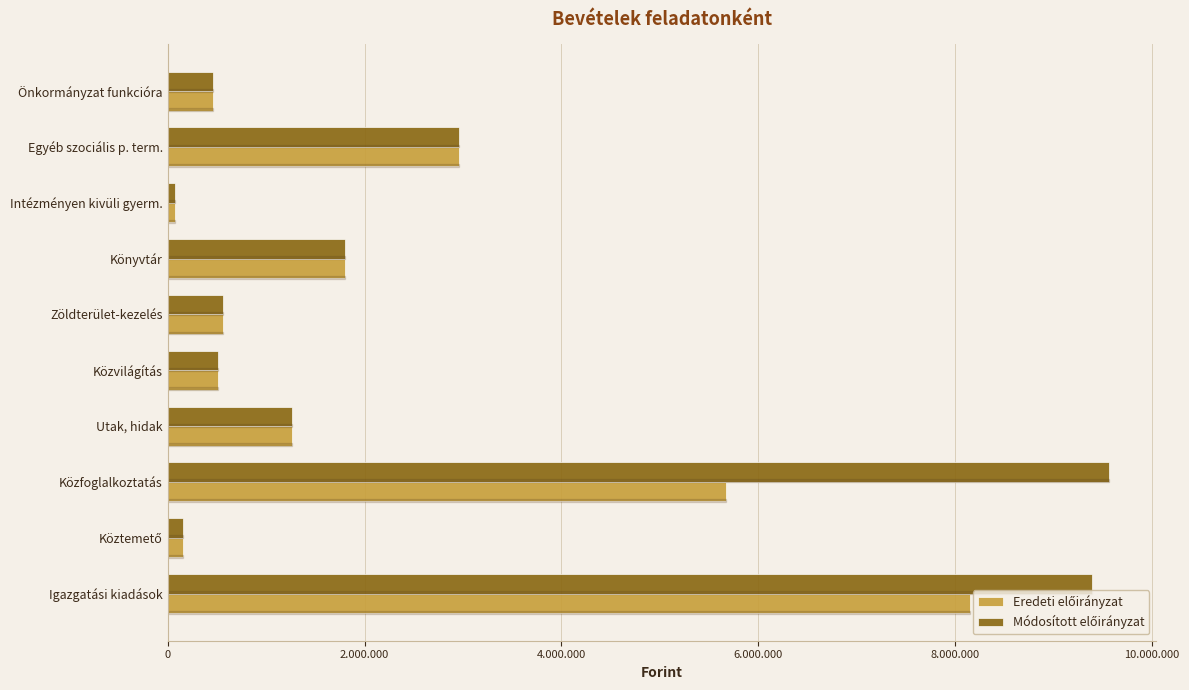

What is the difference between the second highest and minimum values in the Módosított előirányzat series?

9311543